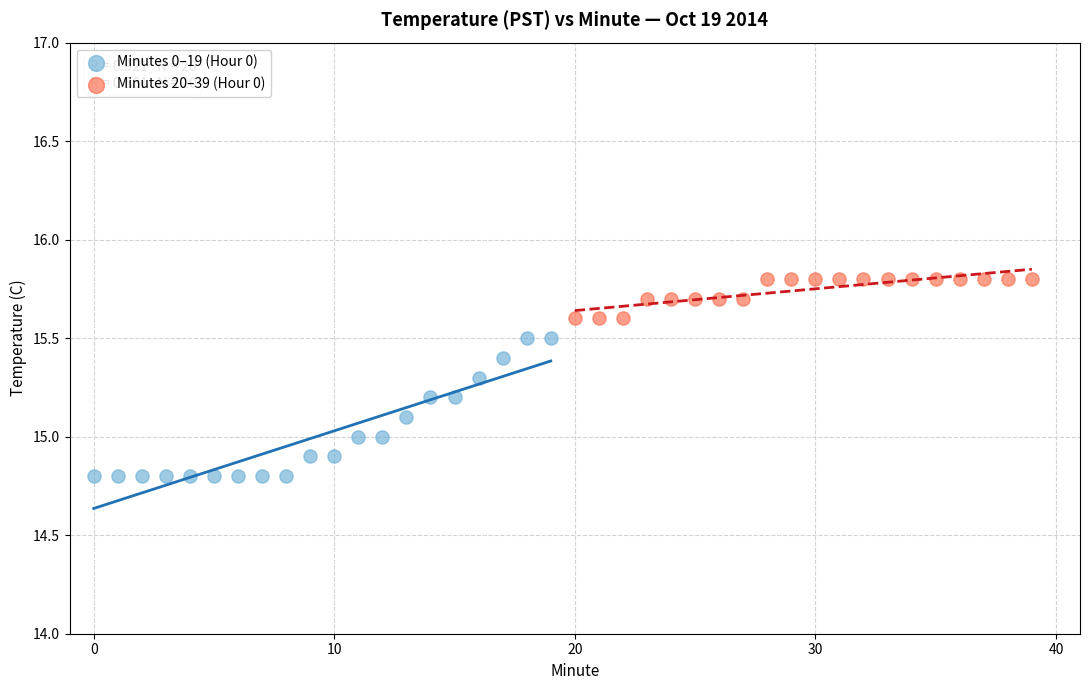

Which series contains the highest Y value?

Minutes 20–39 (Hour 0)